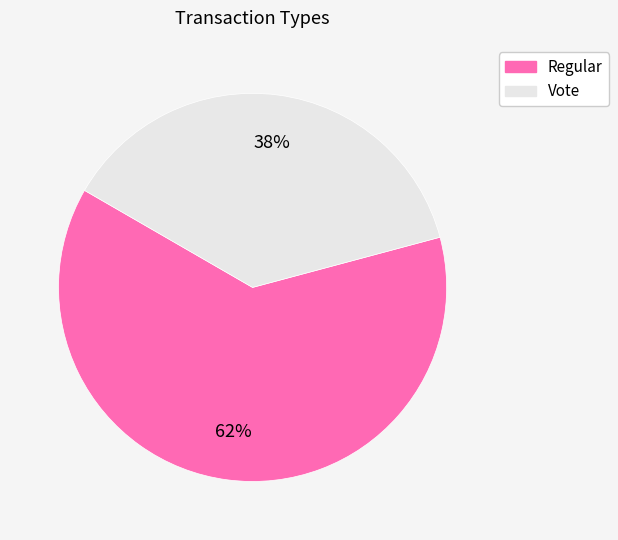

Rank the categories by value from lowest to highest.

Vote, Regular